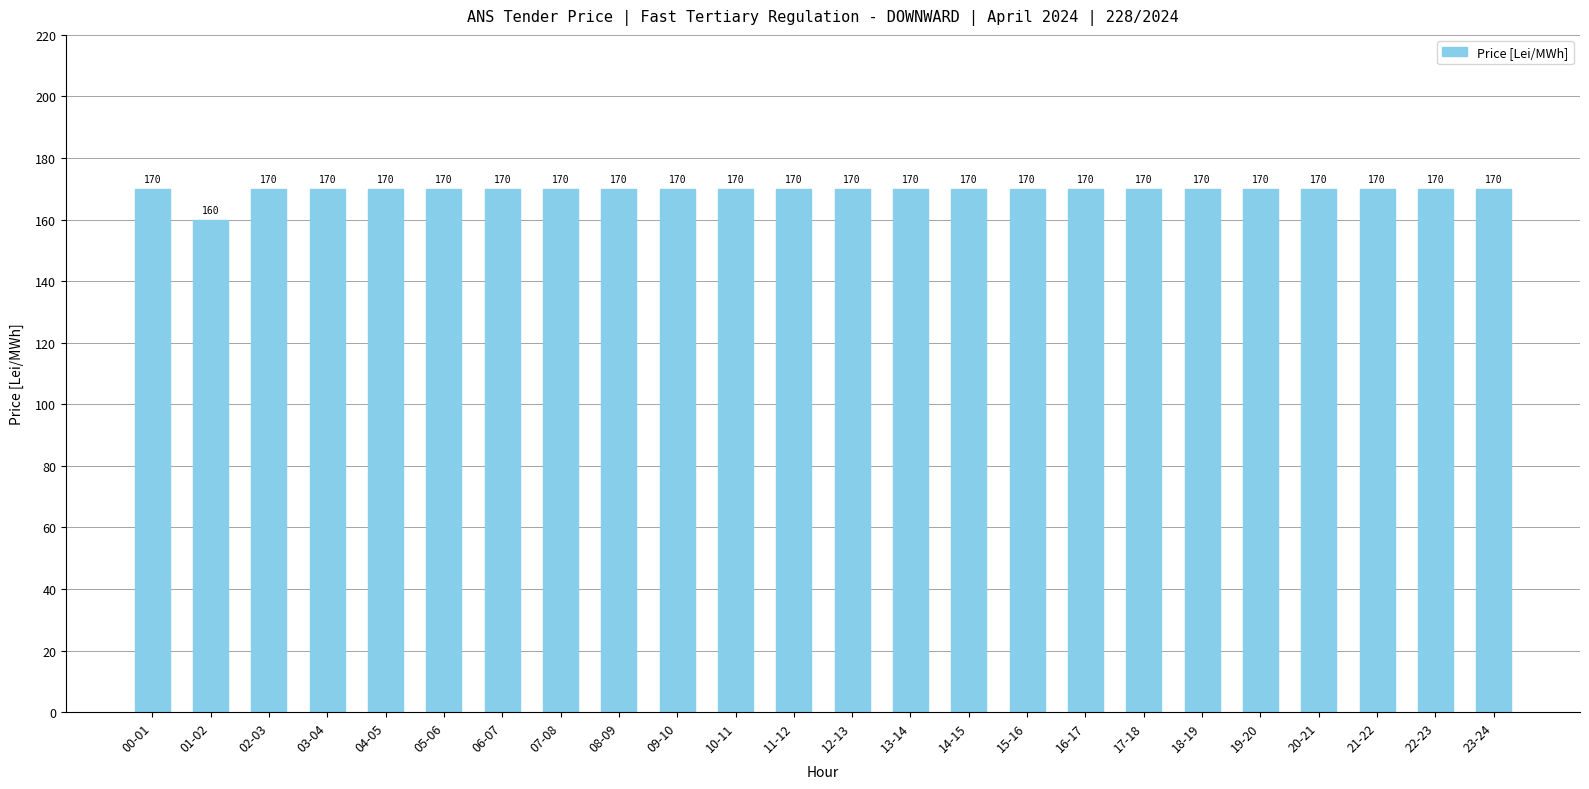

What is the sum of the values at 13-14 and 00-01?

340